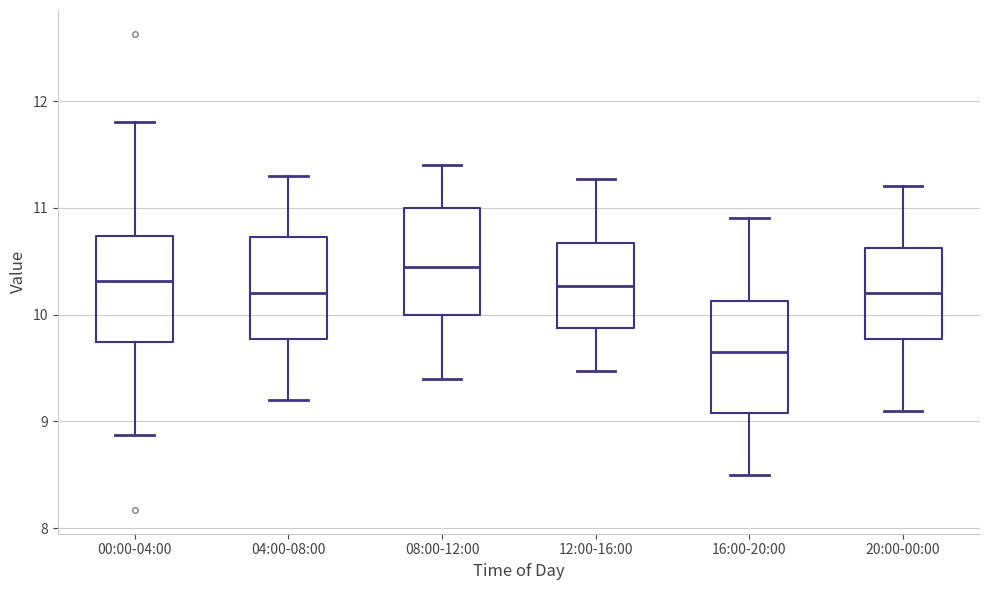

Reading left to right, read every box against the y-axis: the position of its median line, the range the box covers, and the ends of its whiskers. The values are not printed on the chart, so give them approximately, as read against the axis.

00:00-04:00: median 10.3, box 9.7 to 10.7, whiskers 8.9 to 11.8
04:00-08:00: median 10.2, box 9.8 to 10.7, whiskers 9.2 to 11.3
08:00-12:00: median 10.5, box 10.0 to 11.0, whiskers 9.4 to 11.4
12:00-16:00: median 10.3, box 9.9 to 10.7, whiskers 9.5 to 11.3
16:00-20:00: median 9.7, box 9.1 to 10.1, whiskers 8.5 to 10.9
20:00-00:00: median 10.2, box 9.8 to 10.6, whiskers 9.1 to 11.2